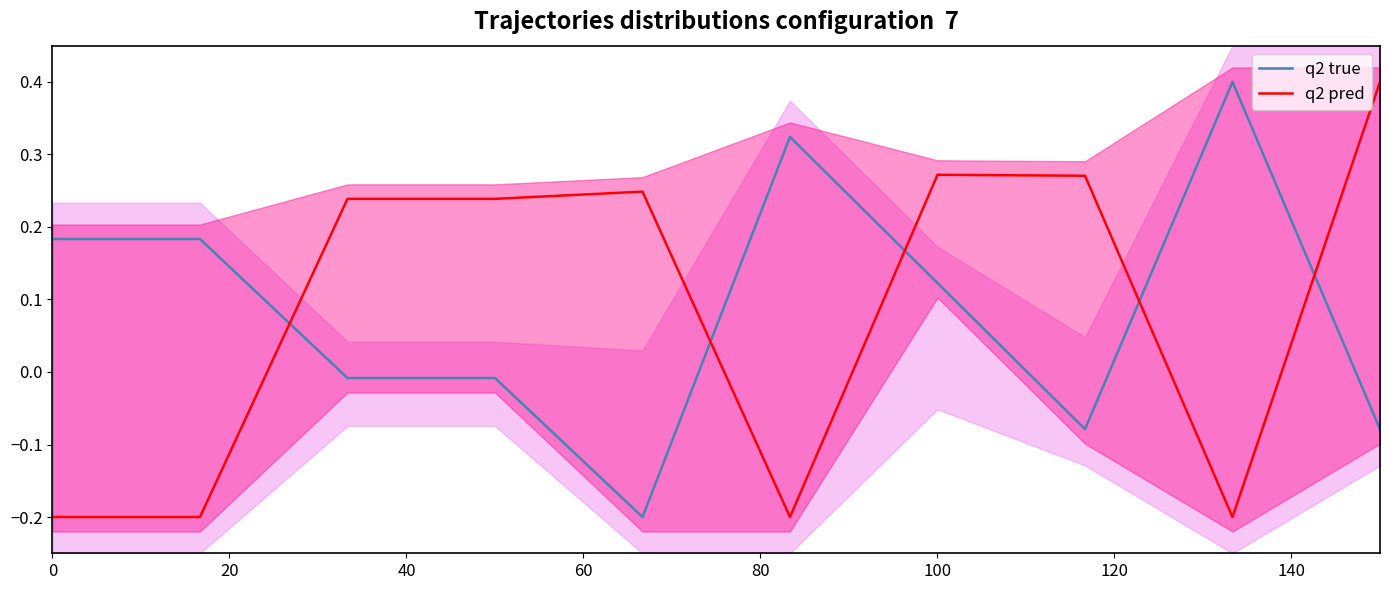

Which series has the widest spread of values?

q2 true